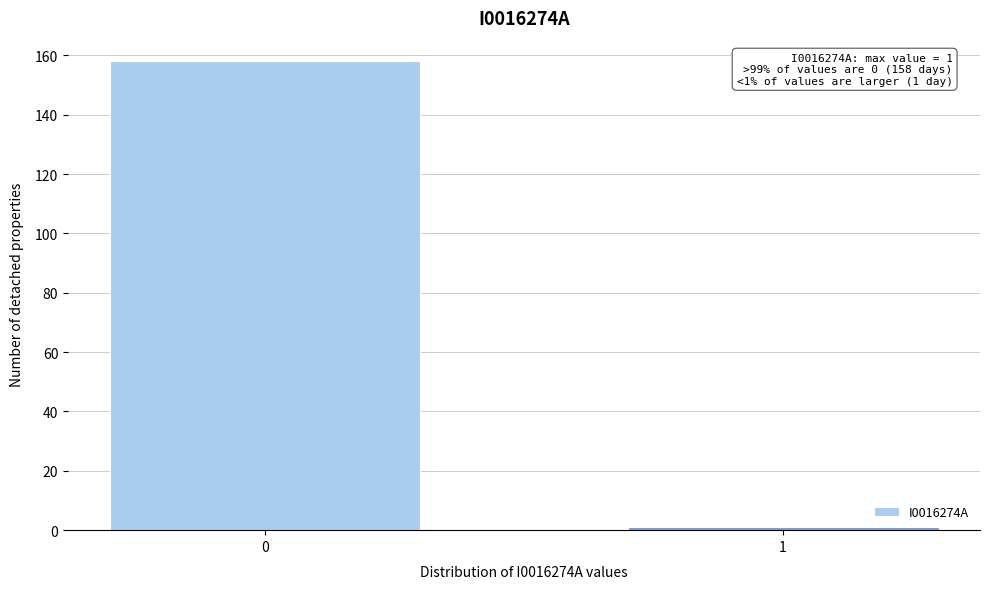

Reading right to left, list all the values displayed in this chart.

1	158